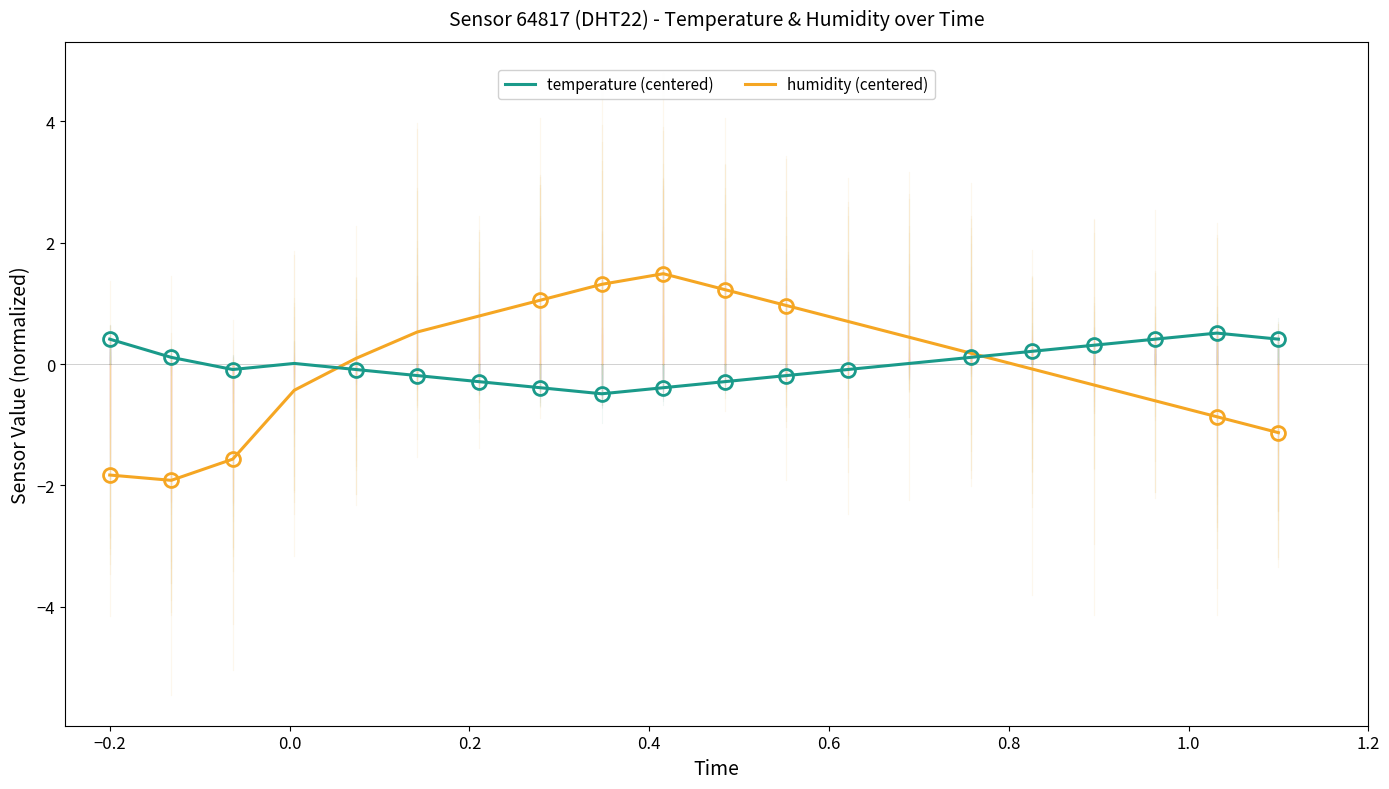

Which series has the largest range (max minus min)?

humidity (centered)